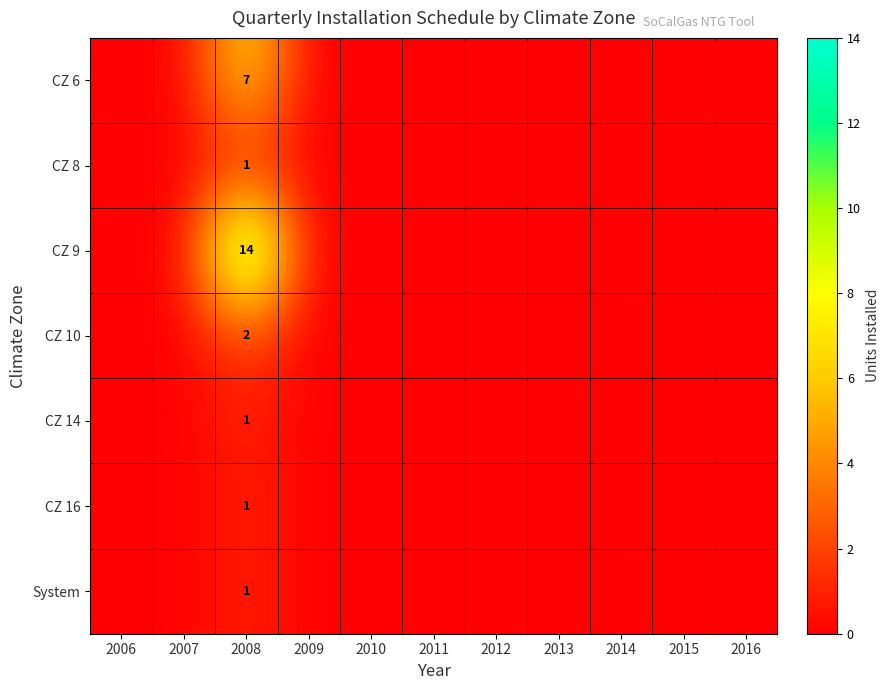

Rank the series at 2014 from highest to lowest value.

CZ 6, CZ 8, CZ 9, CZ 10, CZ 14, CZ 16, System